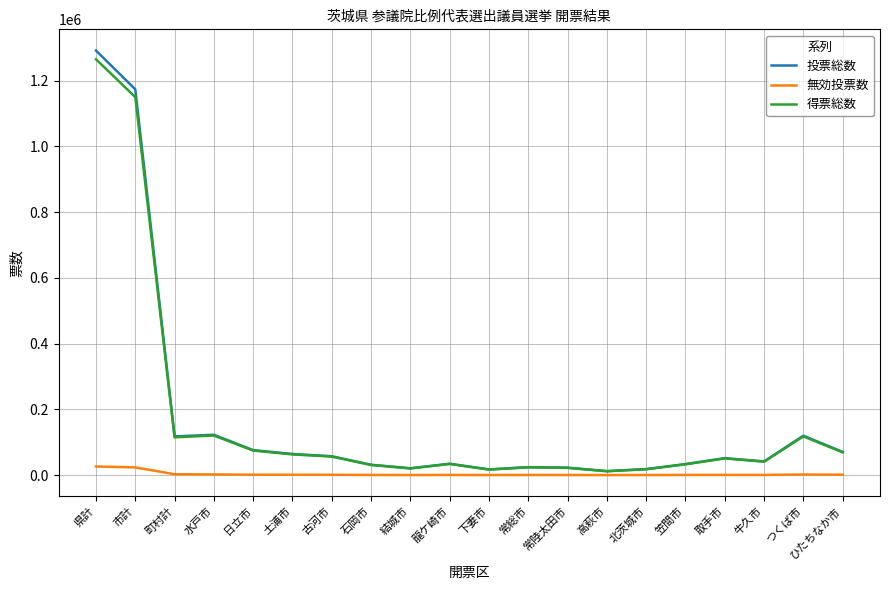

Which series has the widest spread of values?

投票総数